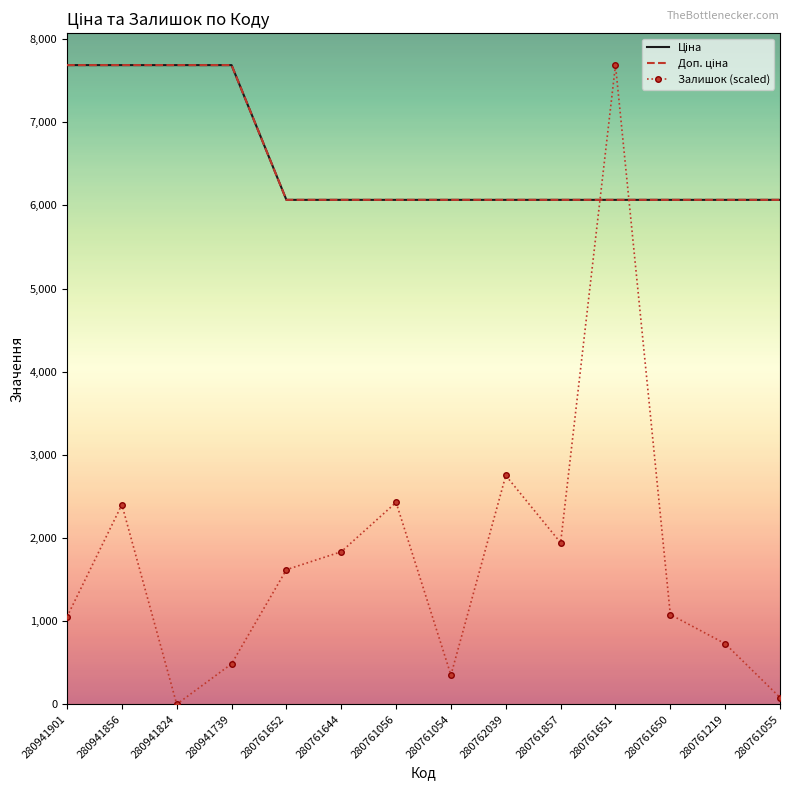

True or false: Доп. ціна and Ціна cross at least once.

False